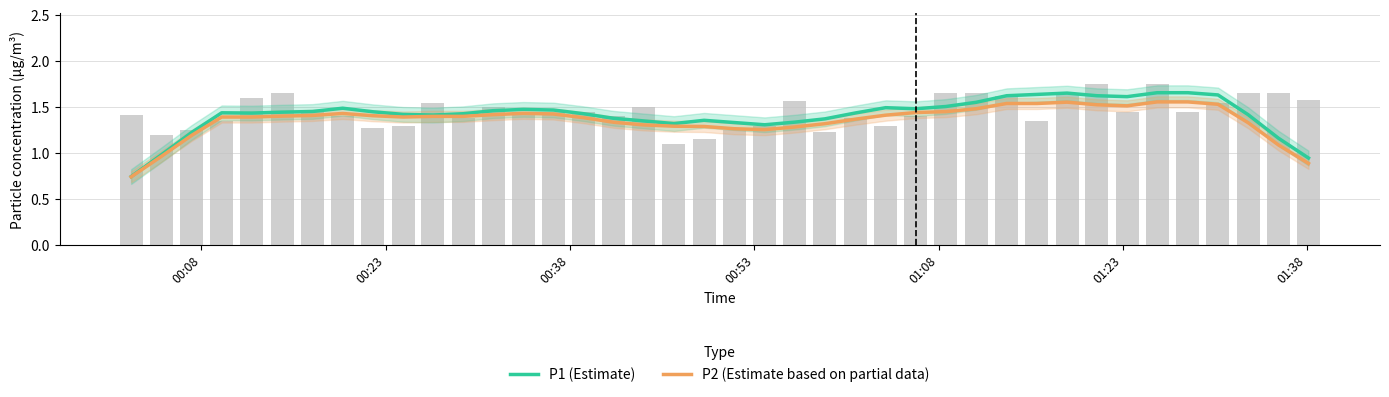

Does the chart contain any negative values?

No